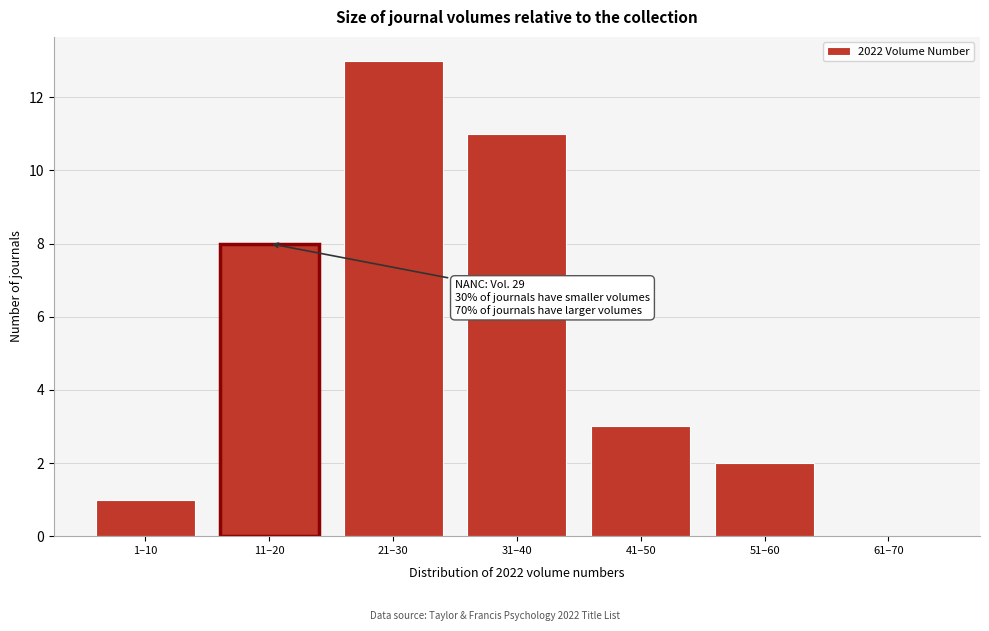

Reading left to right, transcribe all the data shown in this chart.

1–10=1	11–20=8	21–30=13	31–40=11	41–50=3	51–60=2	61–70=0